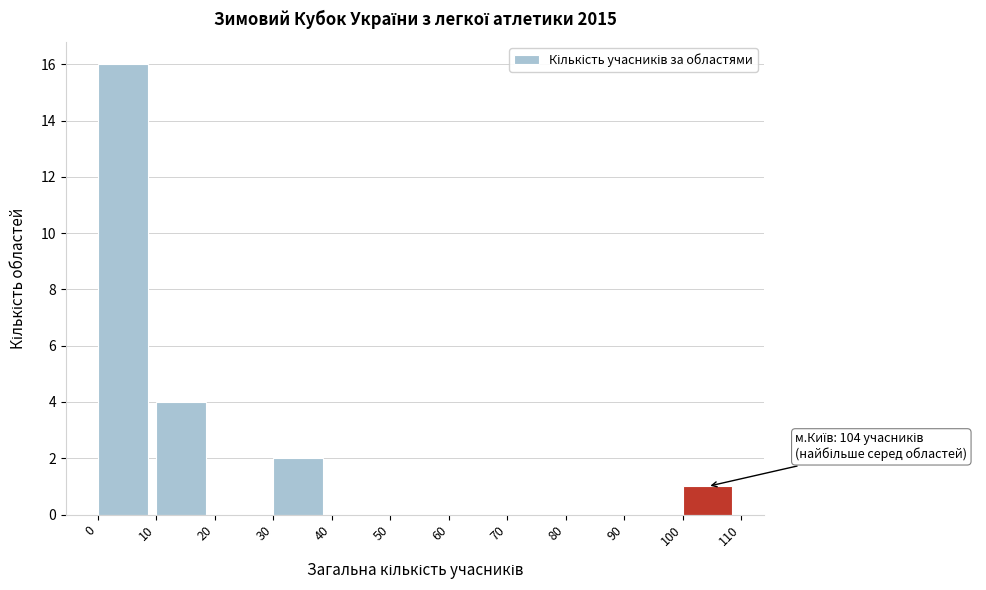

Which range on the x-axis has the tallest bar?

0 to 10